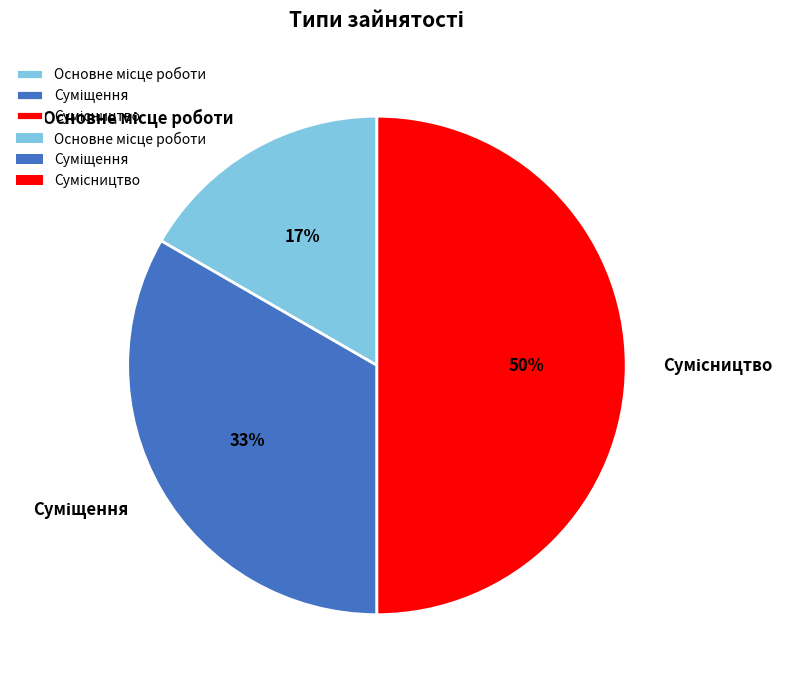

To the nearest percent, what is the average slice percentage?

33%